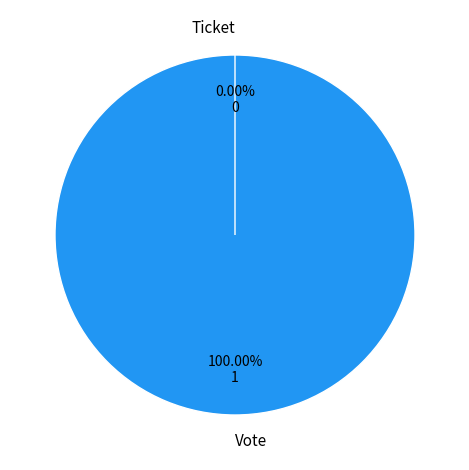

Which slice is the smallest?

Ticket